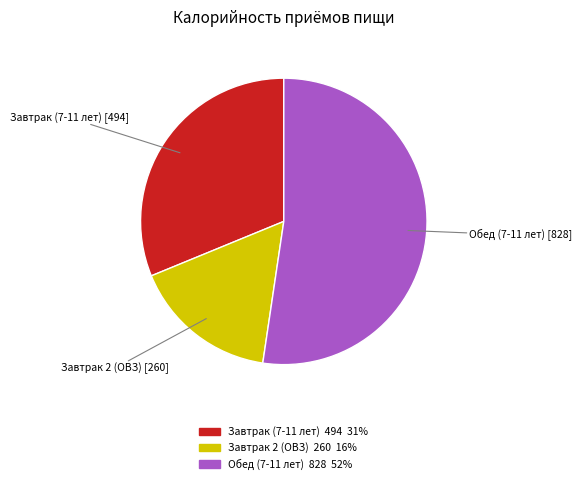

What is the smallest slice in the pie chart?

Завтрак 2 (ОВЗ)